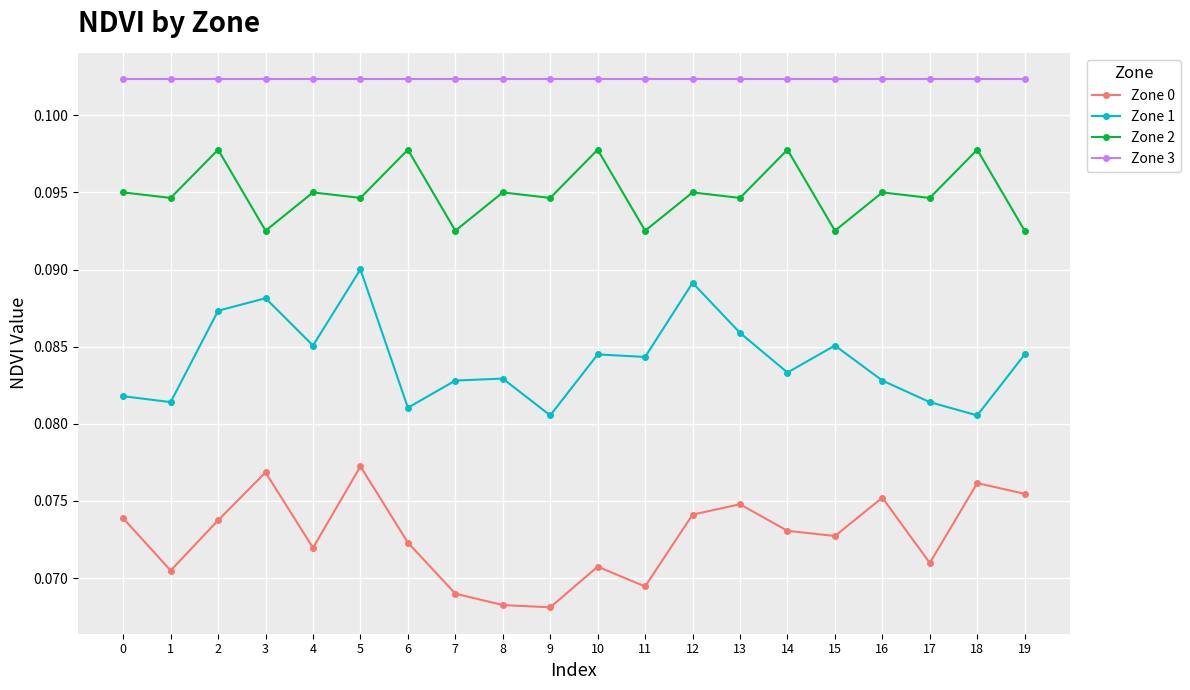

Where is the first local maximum for Zone 0?

3